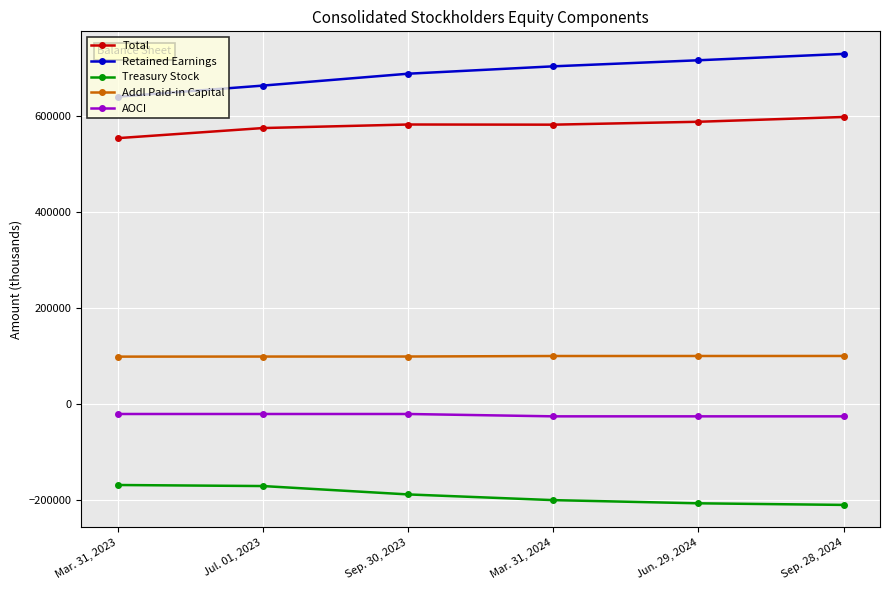

Rank the series at Sep. 30, 2023 from lowest to highest value.

Treasury Stock, AOCI, Addl Paid-in Capital, Total, Retained Earnings